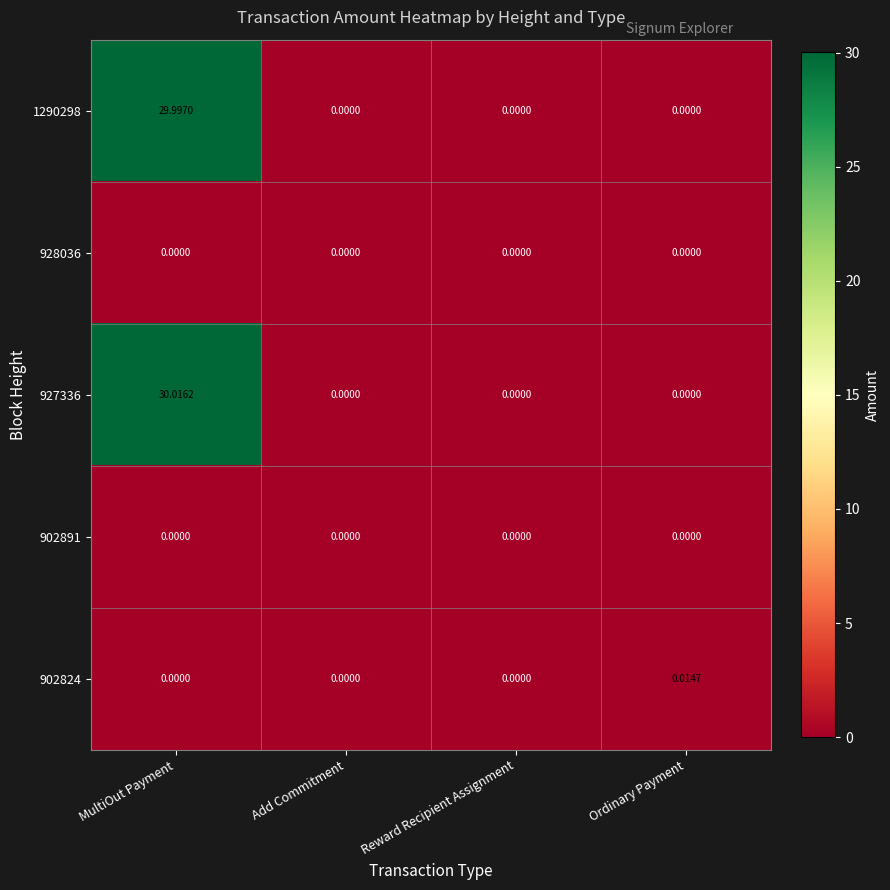

How many data points in 1290298 are above 0?

1